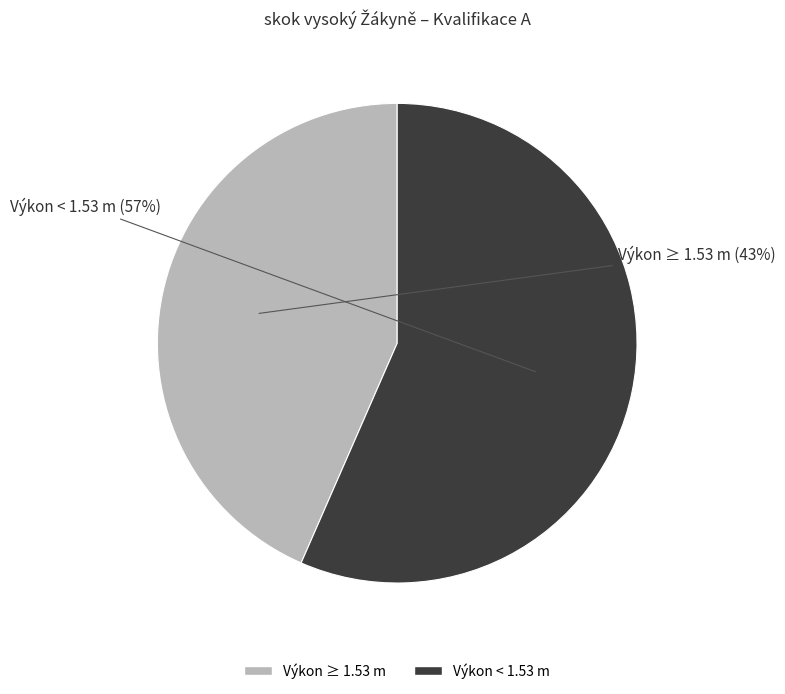

Does any single category account for the majority?

Yes